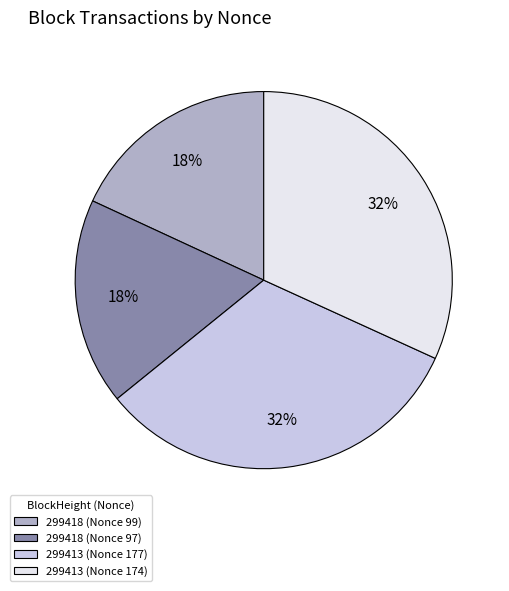

Count the number of slices in the pie.

4